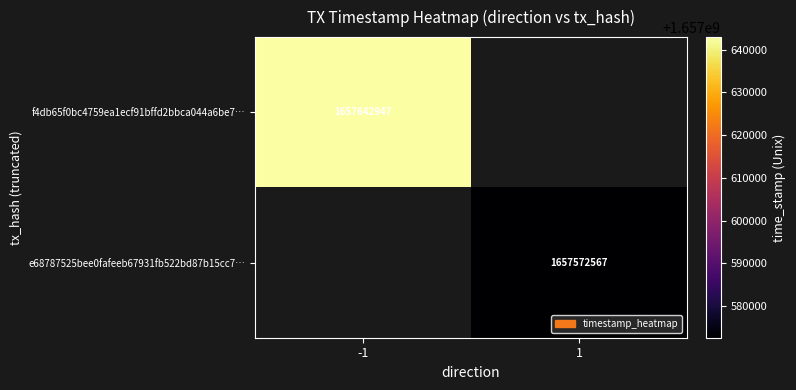

Which label corresponds to the smallest value in the chart?

1